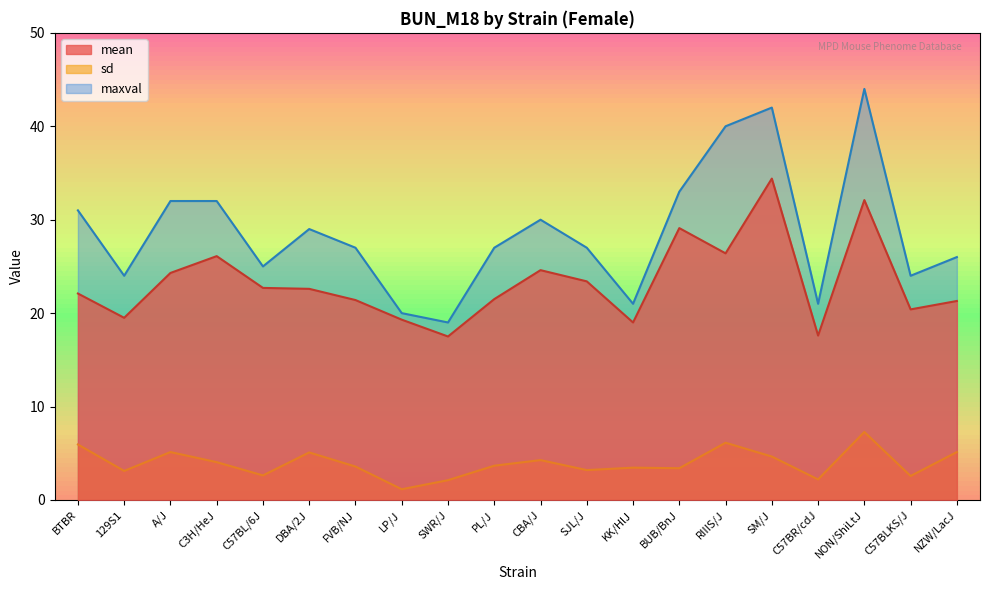

True or false: maxval and mean intersect in this chart.

False